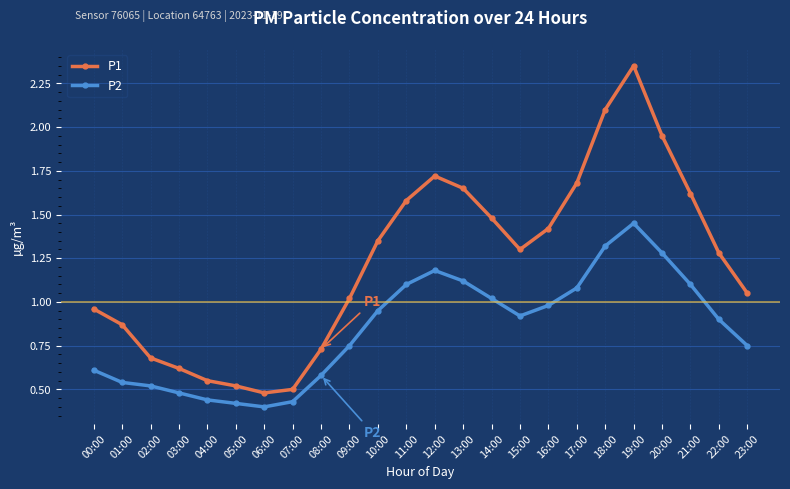

List the series in order of their peak value, highest first.

P1, P2